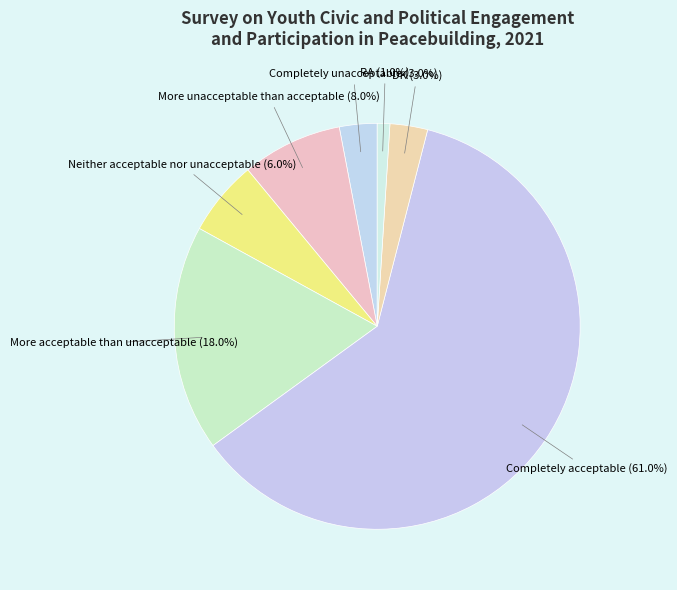

Between Completely acceptable and DK, which is larger?

Completely acceptable